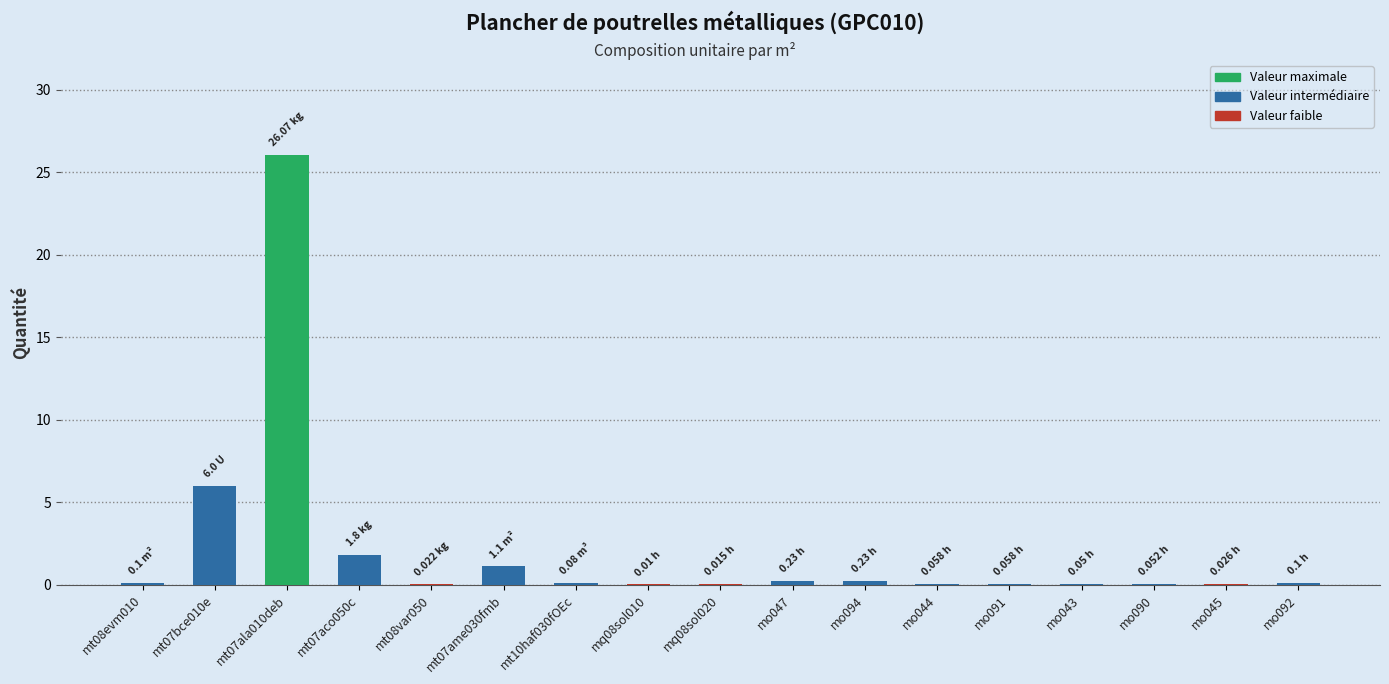

The chart shows a value of 0.1 at mo044. True or false?

True